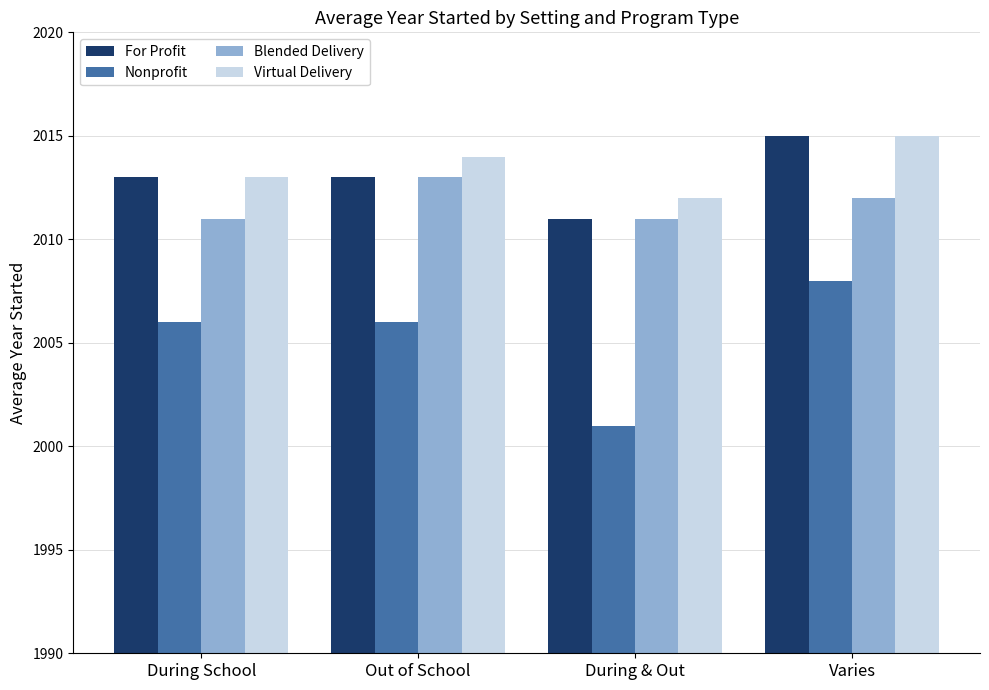

Reading left to right, list all the values displayed in this chart.

For Profit: 2013	2013	2011	2015
Nonprofit: 2006	2006	2001	2008
Blended Delivery: 2011	2013	2011	2012
Virtual Delivery: 2013	2014	2012	2015